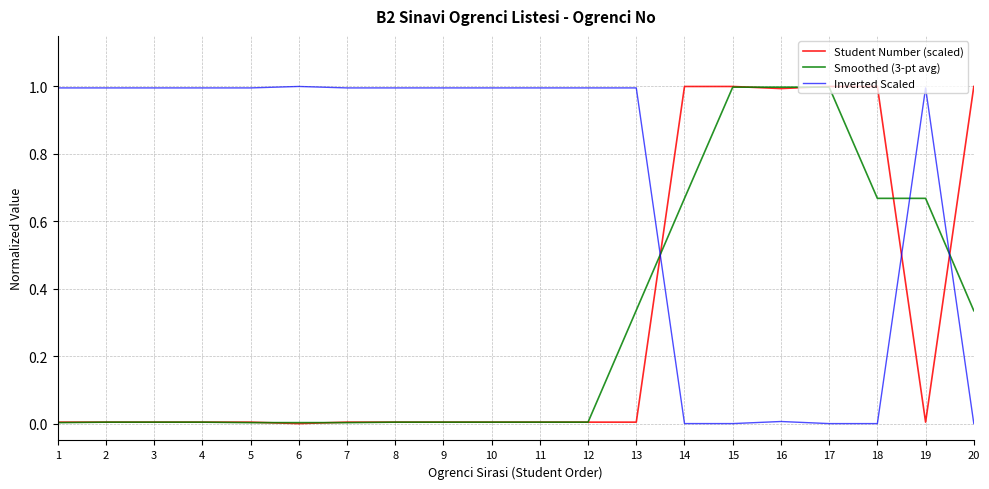

What is the highest value of the Student Number (scaled) series?

1.0